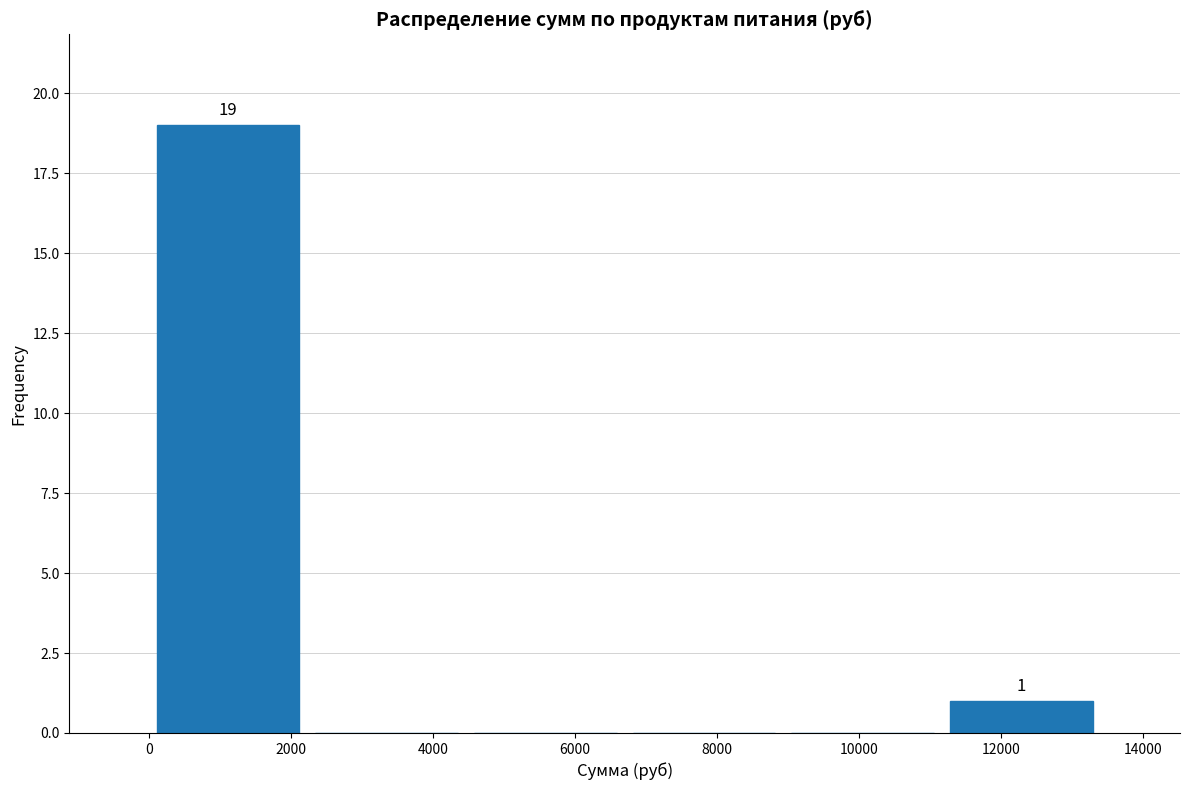

Over which range of the x-axis is the bar tallest?

0 to 2200